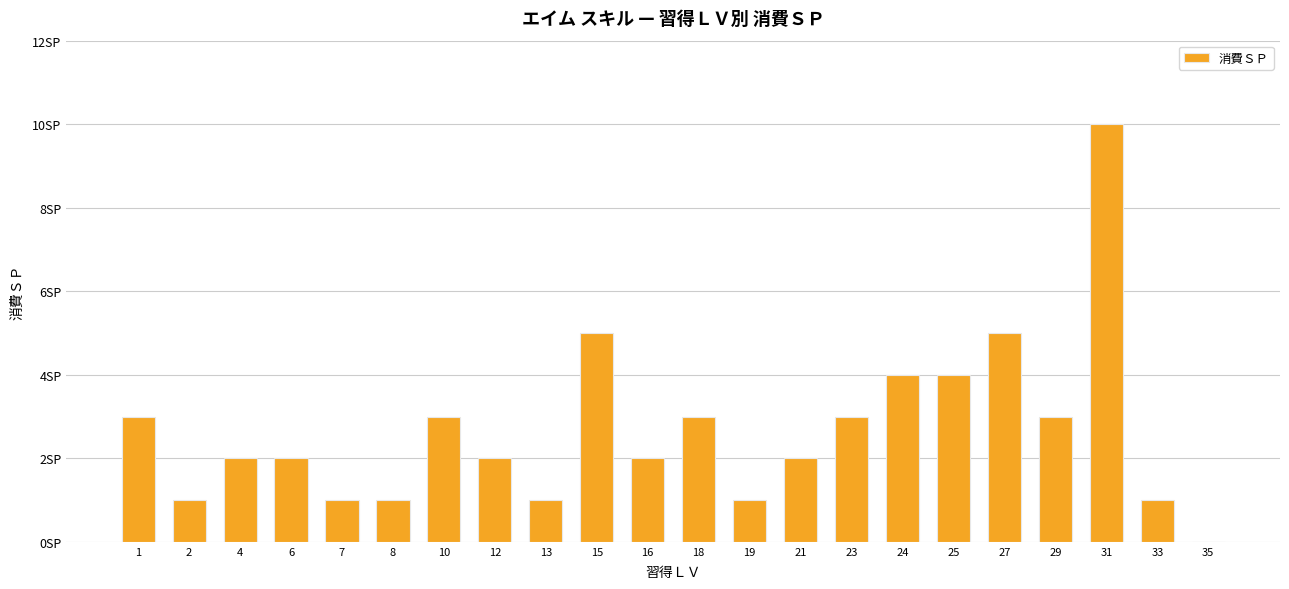

Approximately how many times larger is the value at 23 compared to 33?

3.0